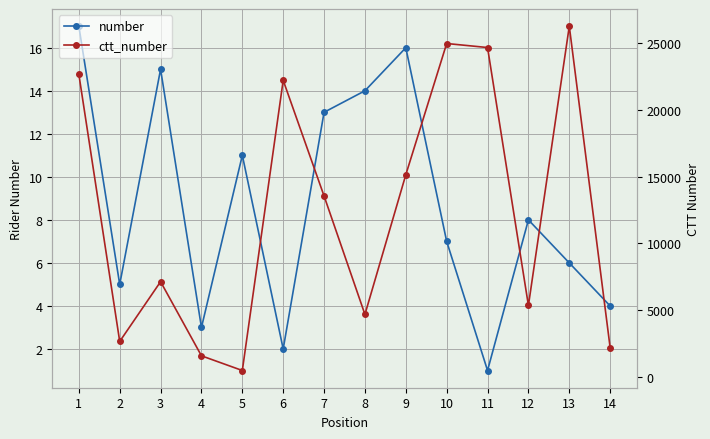

At 3, list the series in order from smallest to largest.

number, ctt_number